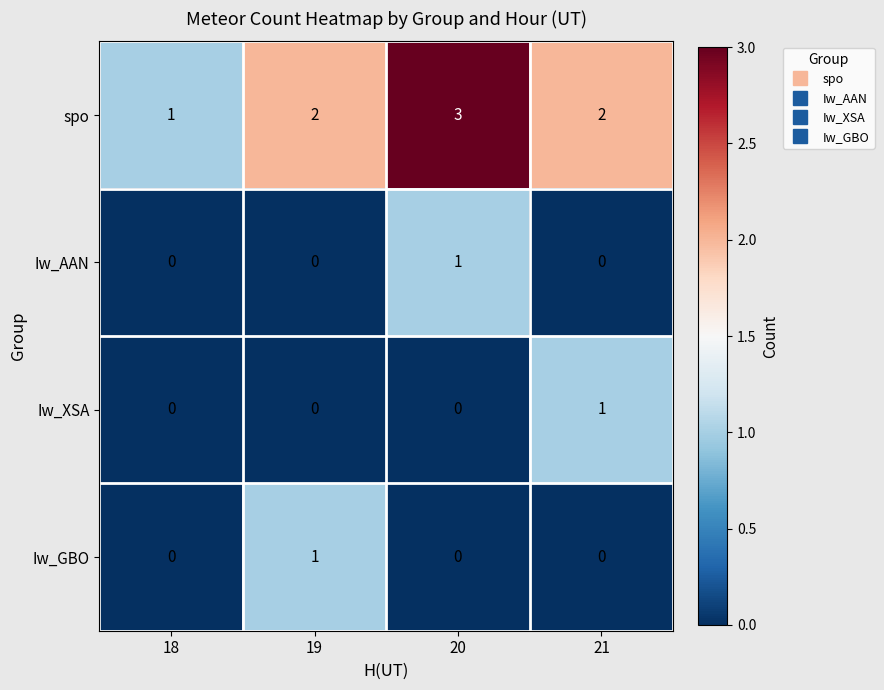

Which series has the largest total across all categories?

spo